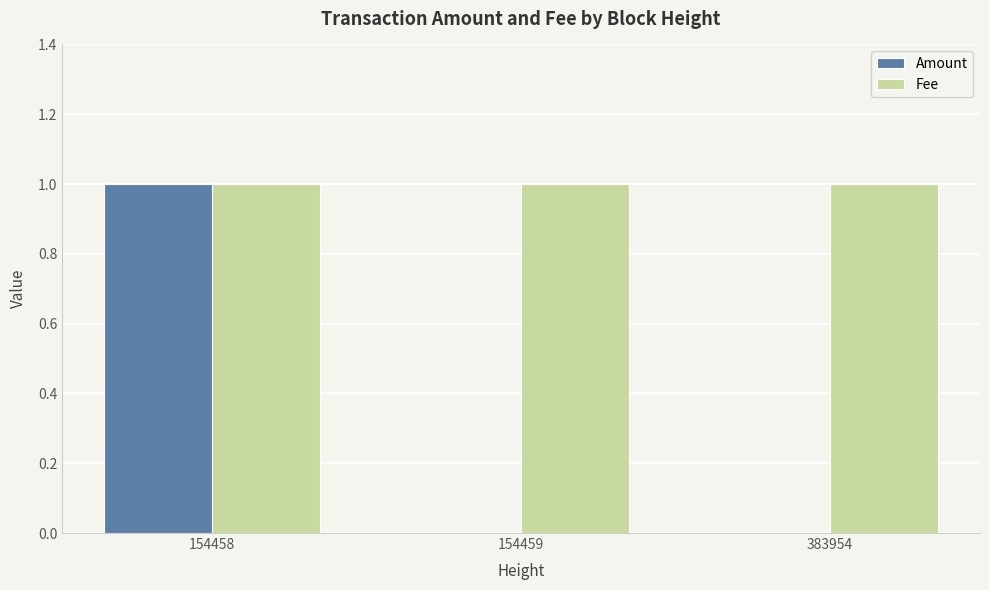

Does the chart contain stacked bars?

No